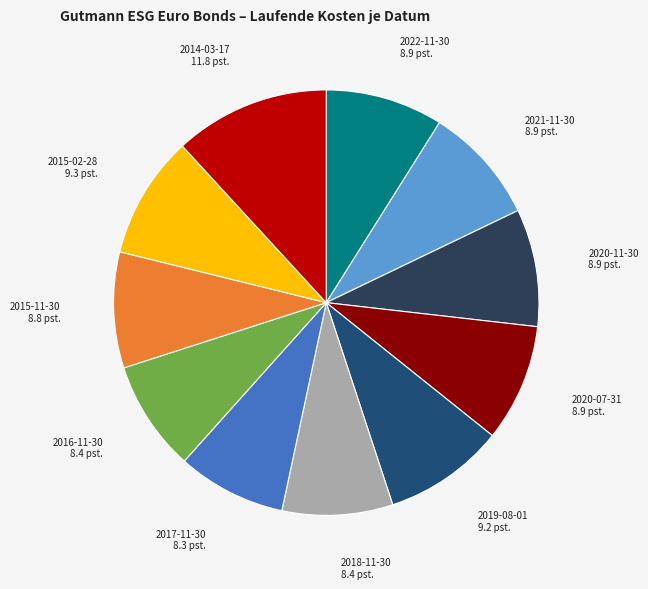

Count the number of slices in the pie.

11